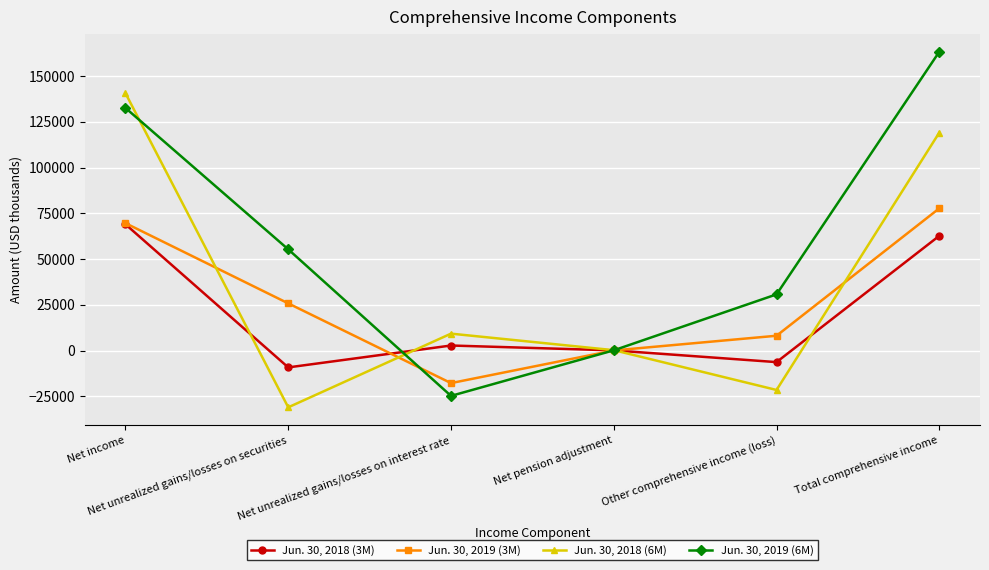

Reading left to right, list all the values displayed in this chart.

Jun. 30, 2018 (3M): Net income=68988	Net unrealized gains/losses on securities=-9184	Net unrealized gains/losses on interest rate=2775	Net pension adjustment=112	Other comprehensive income (loss)=-6297	Total comprehensive income=62691
Jun. 30, 2019 (3M): Net income=69594	Net unrealized gains/losses on securities=25793	Net unrealized gains/losses on interest rate=-17763	Net pension adjustment=76	Other comprehensive income (loss)=8106	Total comprehensive income=77700
Jun. 30, 2018 (6M): Net income=140584	Net unrealized gains/losses on securities=-30993	Net unrealized gains/losses on interest rate=9257	Net pension adjustment=224	Other comprehensive income (loss)=-21512	Total comprehensive income=119072
Jun. 30, 2019 (6M): Net income=132536	Net unrealized gains/losses on securities=55305	Net unrealized gains/losses on interest rate=-24747	Net pension adjustment=151	Other comprehensive income (loss)=30709	Total comprehensive income=163245